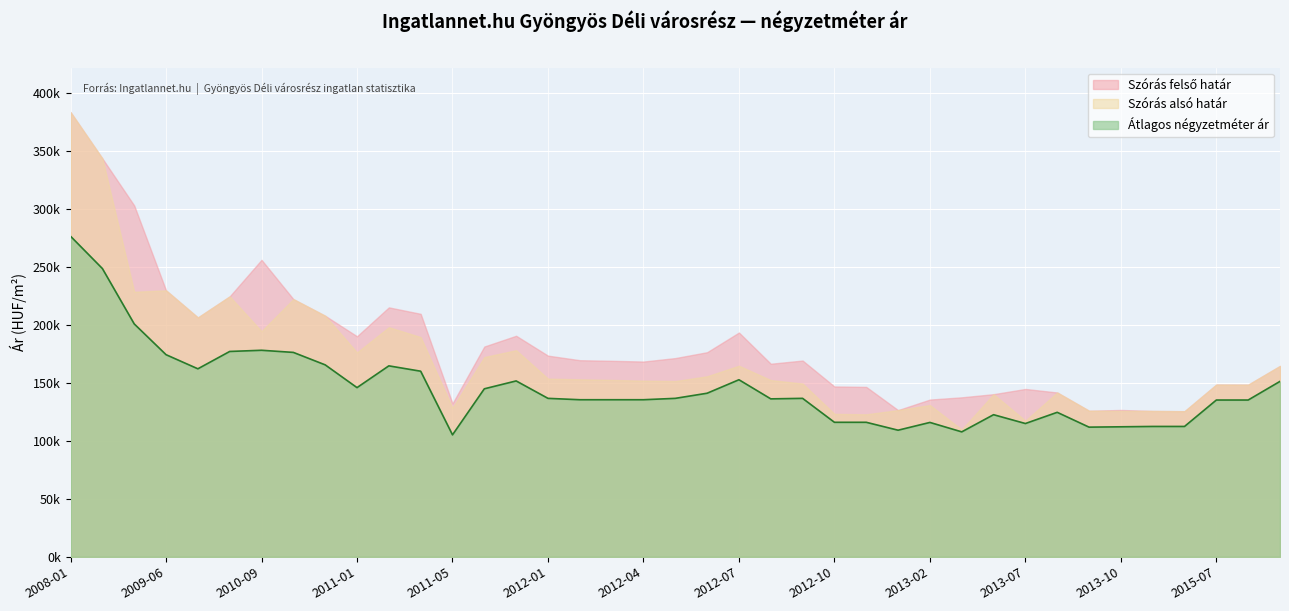

What is the label of the 18th point from the right?

2012-07